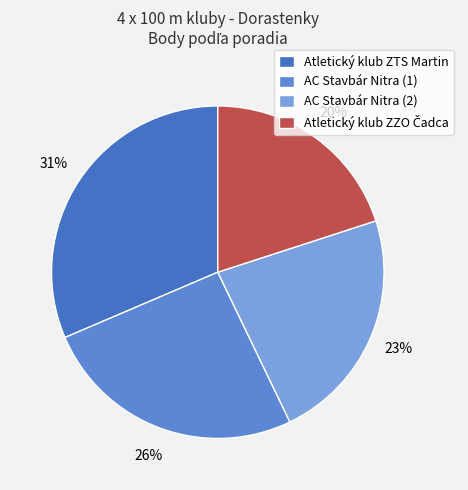

What percentage do AC Stavbár Nitra (2) and AC Stavbár Nitra (1) together represent?

48.6%